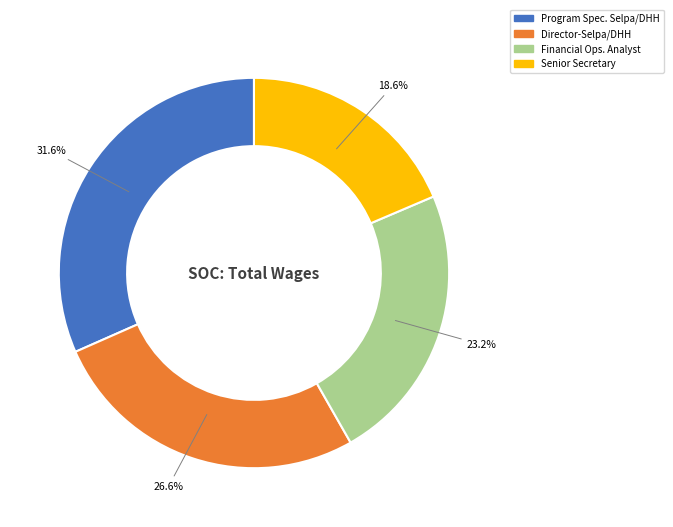

Is Program Spec. Selpa/DHH the majority of the pie?

No